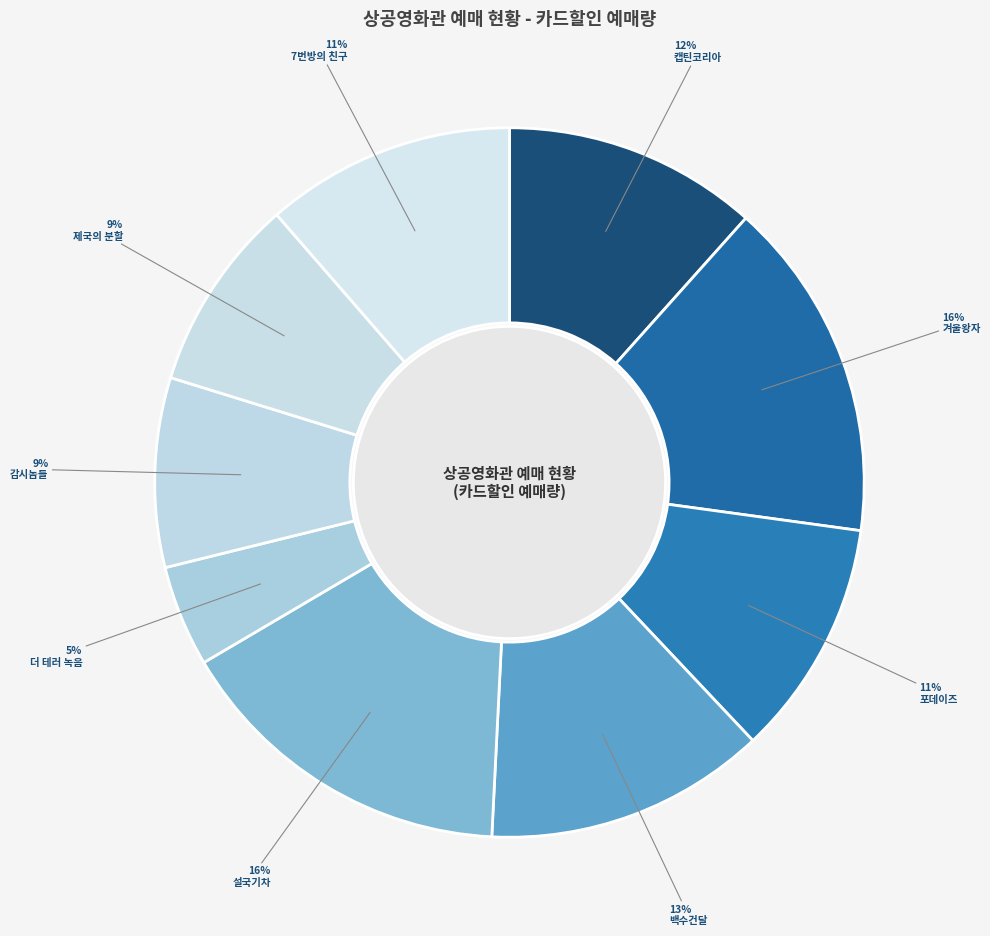

To the nearest percent, what is the difference between the 포데이즈 and 캡틴코리아 slice percentages?

1%